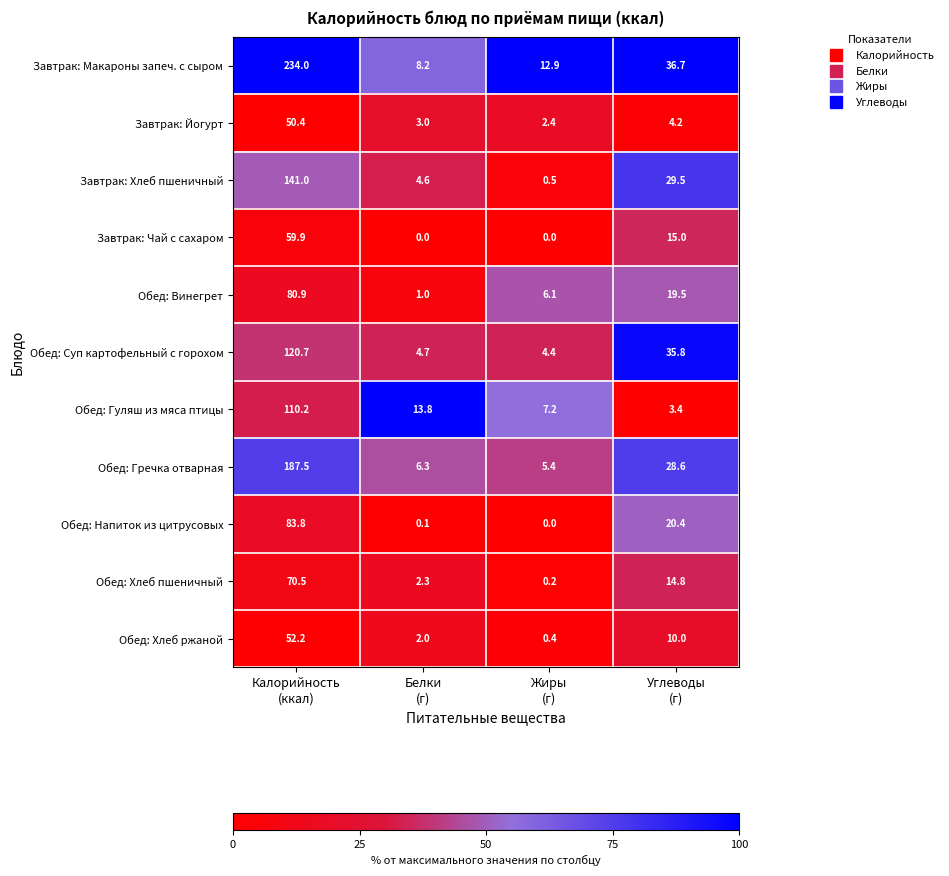

What is the total value across all series at Белки
(г)?

46.0